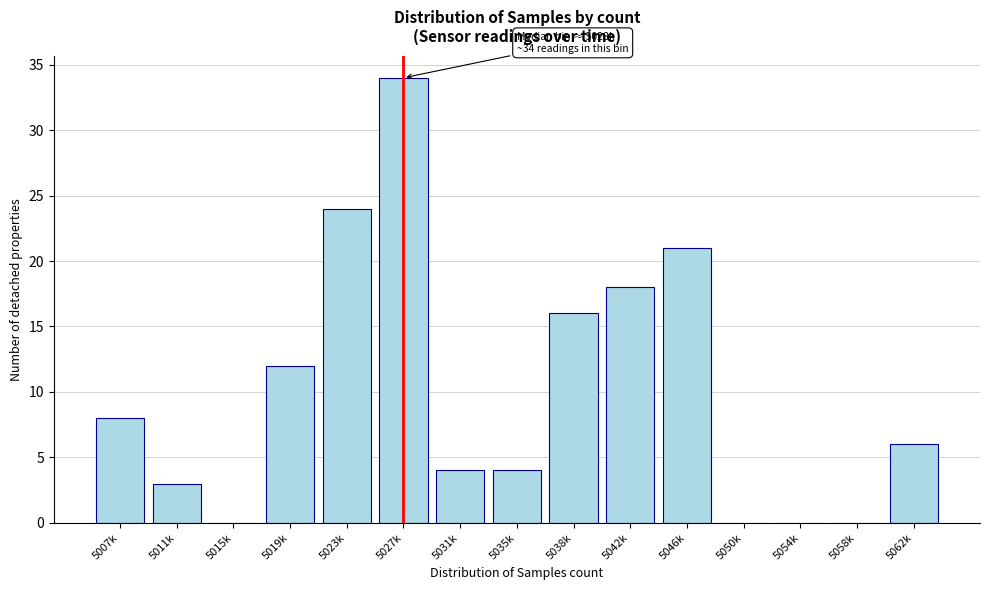

Reading left to right, transcribe all the data shown in this chart.

5007k=8	5011k=3	5015k=0	5019k=12	5023k=24	5027k=34	5031k=4	5035k=4	5038k=16	5042k=18	5046k=21	5050k=0	5054k=0	5058k=0	5062k=6